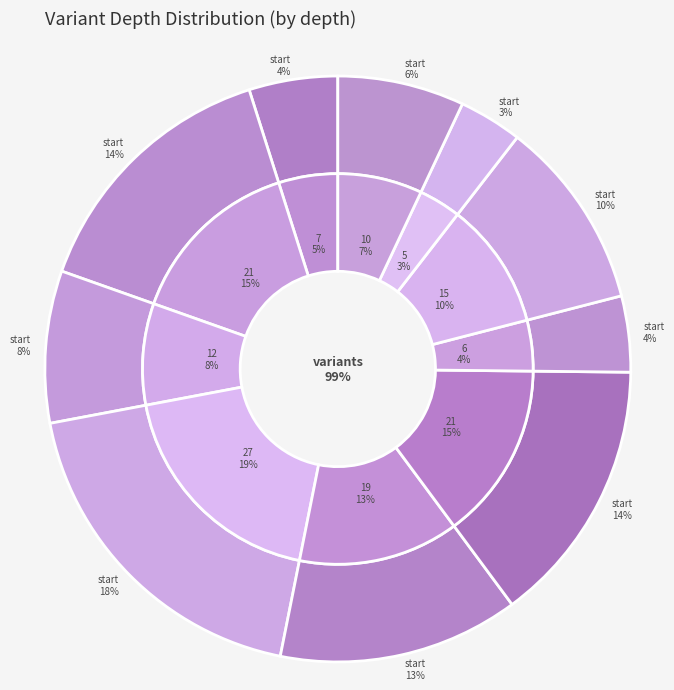

Does any single category account for the majority?

No